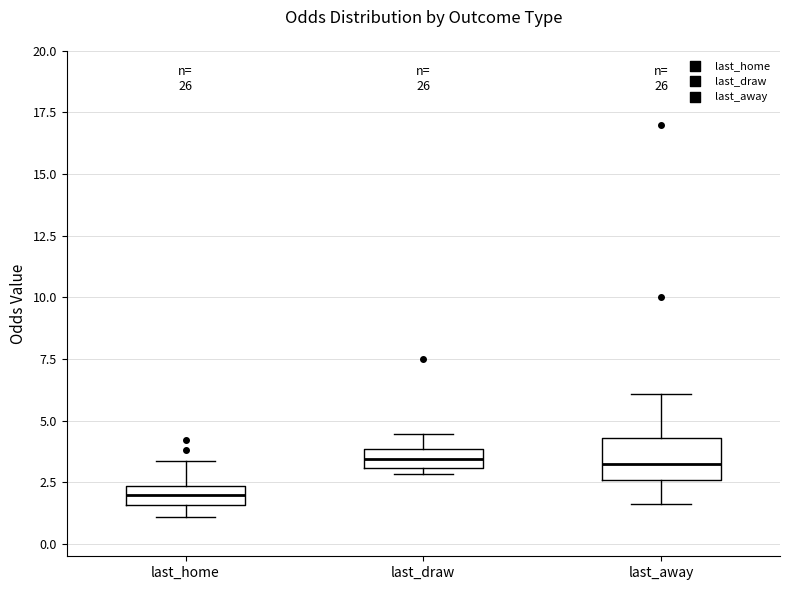

Reading left to right, read every box against the y-axis: the position of its median line, the range the box covers, and the ends of its whiskers. The values are not printed on the chart, so give them approximately, as read against the axis.

last_home: median 2.0, box 1.5 to 2.5, whiskers 1.0 to 3.5
last_draw: median 3.5, box 3.0 to 4.0, whiskers 3.0 (just below the box's lower edge) to 4.5
last_away: median 3.5, box 2.5 to 4.5, whiskers 1.5 to 6.0